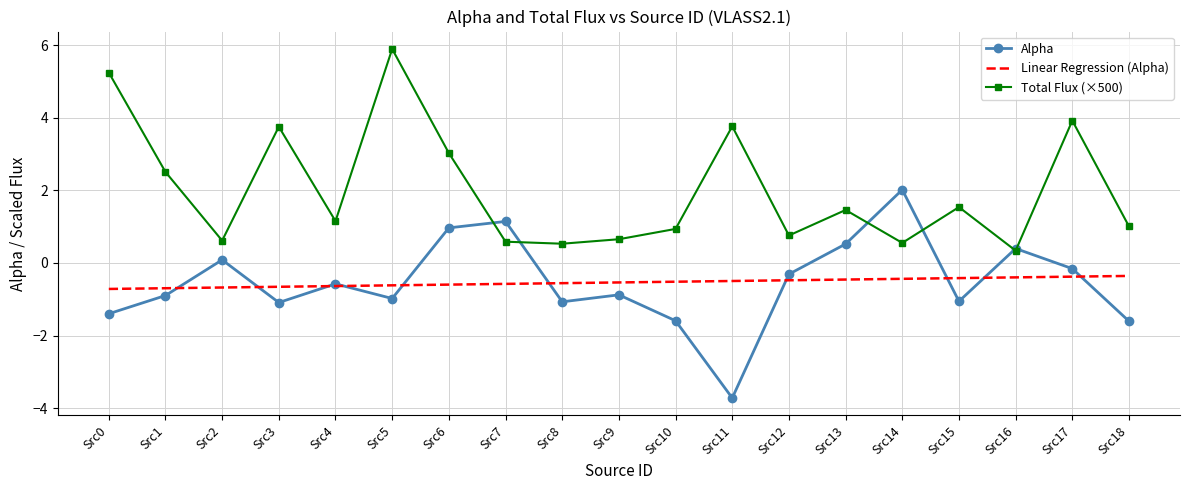

List the series in order of their peak value, lowest first.

Linear Regression (Alpha), Alpha, Total Flux (×500)